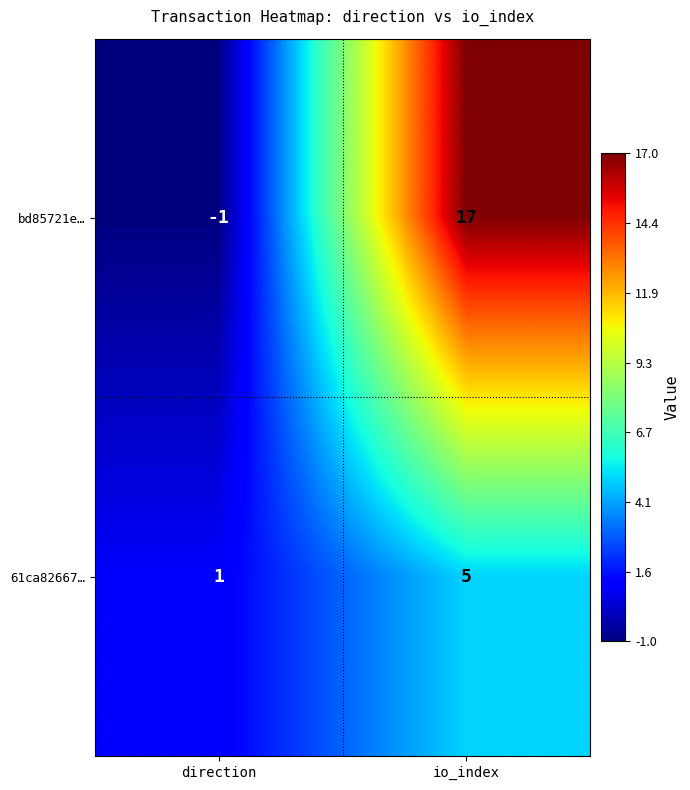

What is the average value of the 61ca82667… series?

3